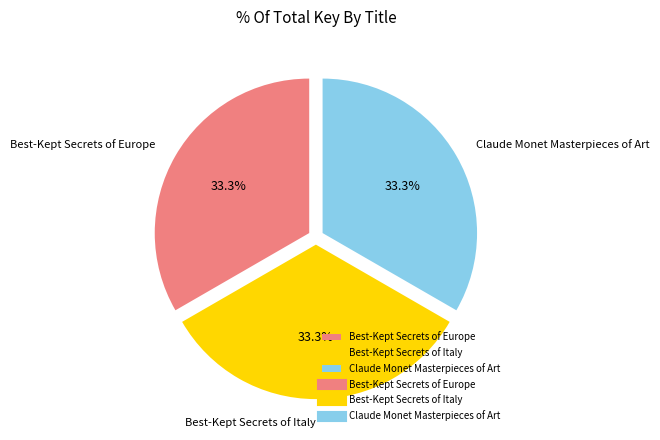

What percentage is NOT represented by Claude Monet Masterpieces of Art?

66.7%